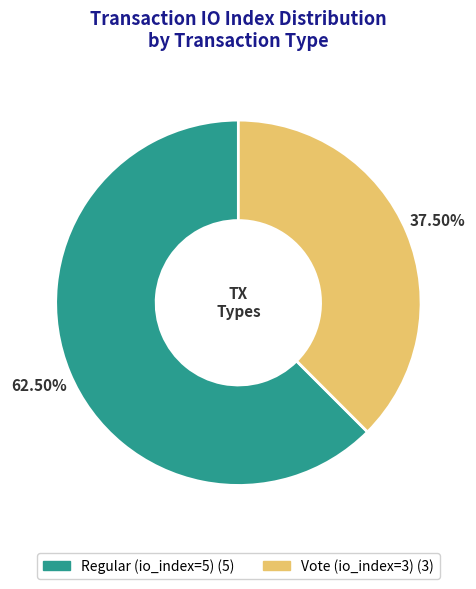

Count the number of slices in the pie.

2